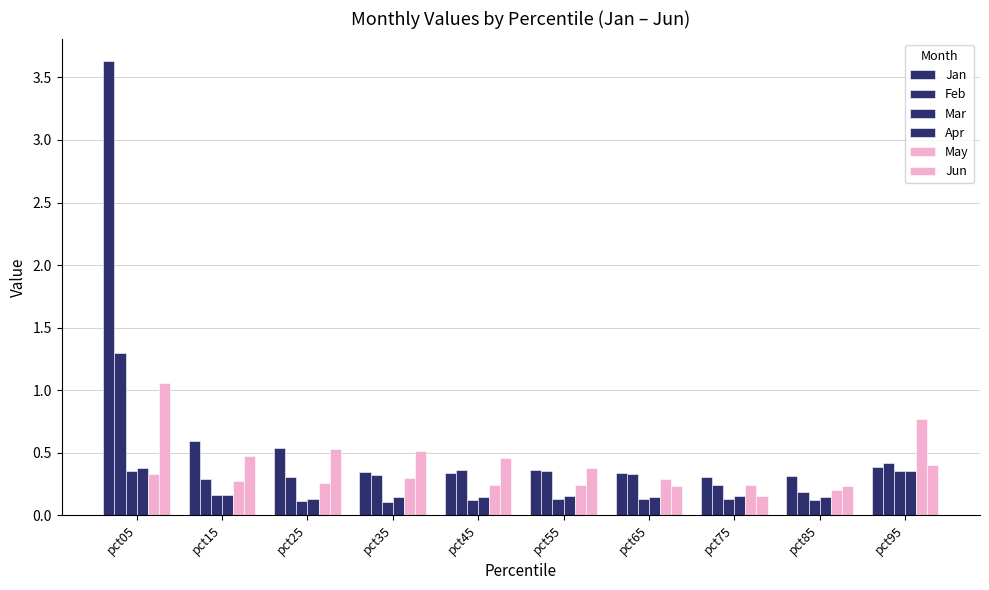

True or false: Feb has a value of 0.6 at pct35.

False